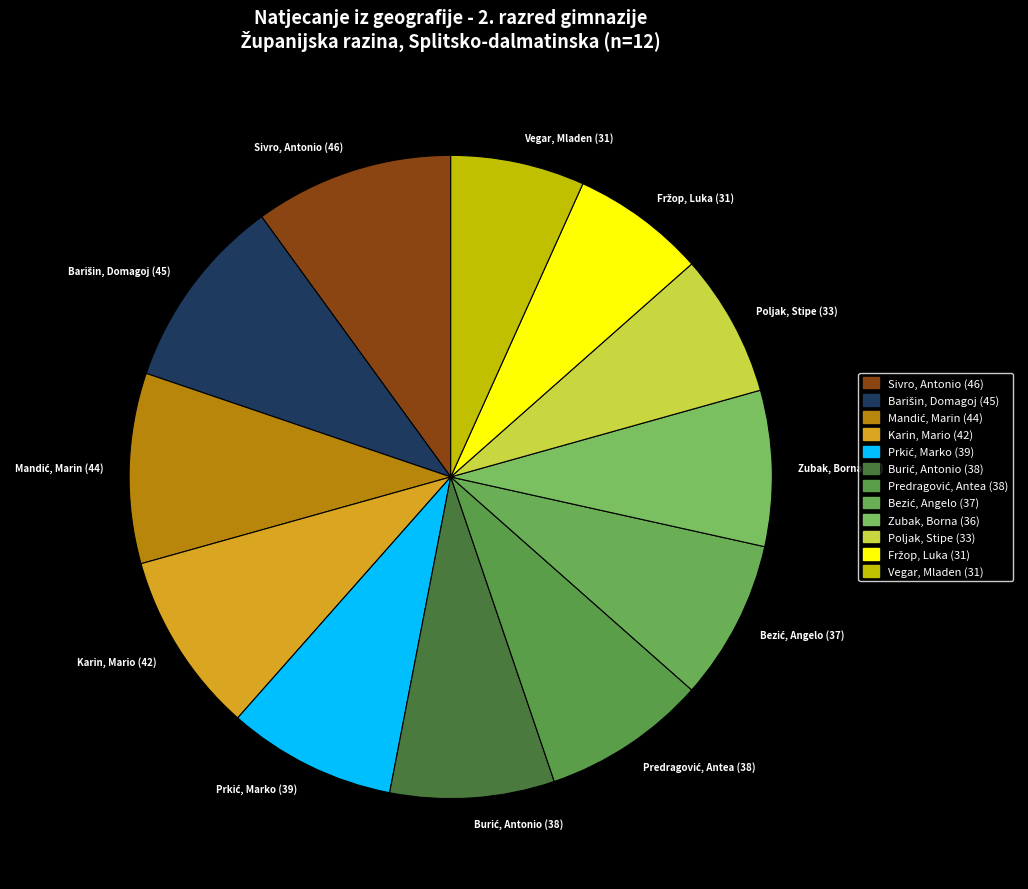

Does Vegar, Mladen (31) account for over 50% of the chart?

No